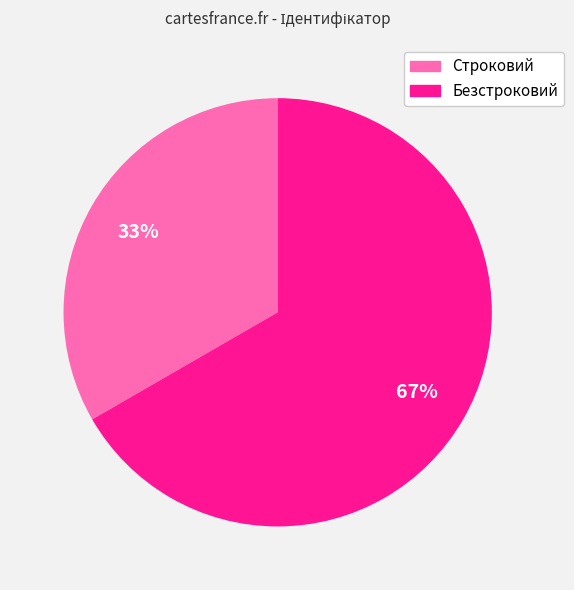

Is it true that Строковий is 44% of the pie?

False